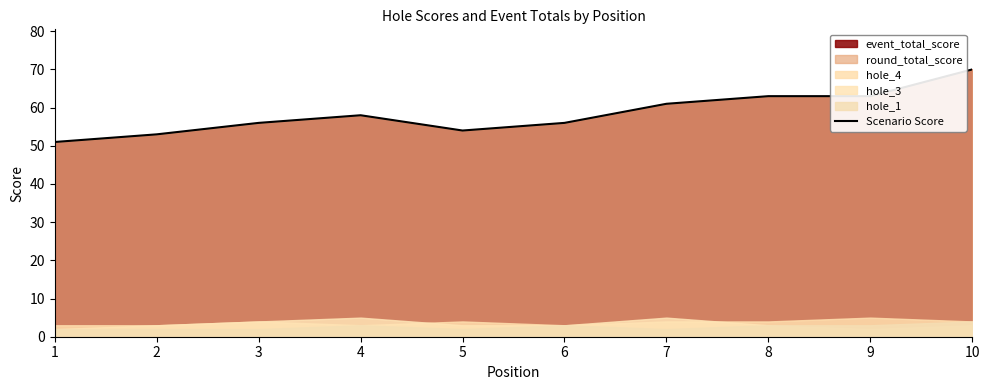

Rank the categories by value from highest to lowest.

10, 8, 9, 7, 4, 3, 6, 5, 2, 1